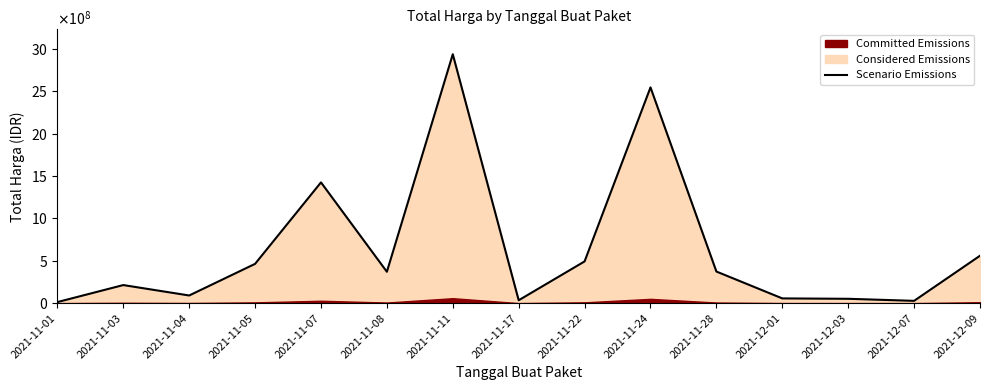

How many points are higher than both their immediate neighbors (excluding endpoints)?

4